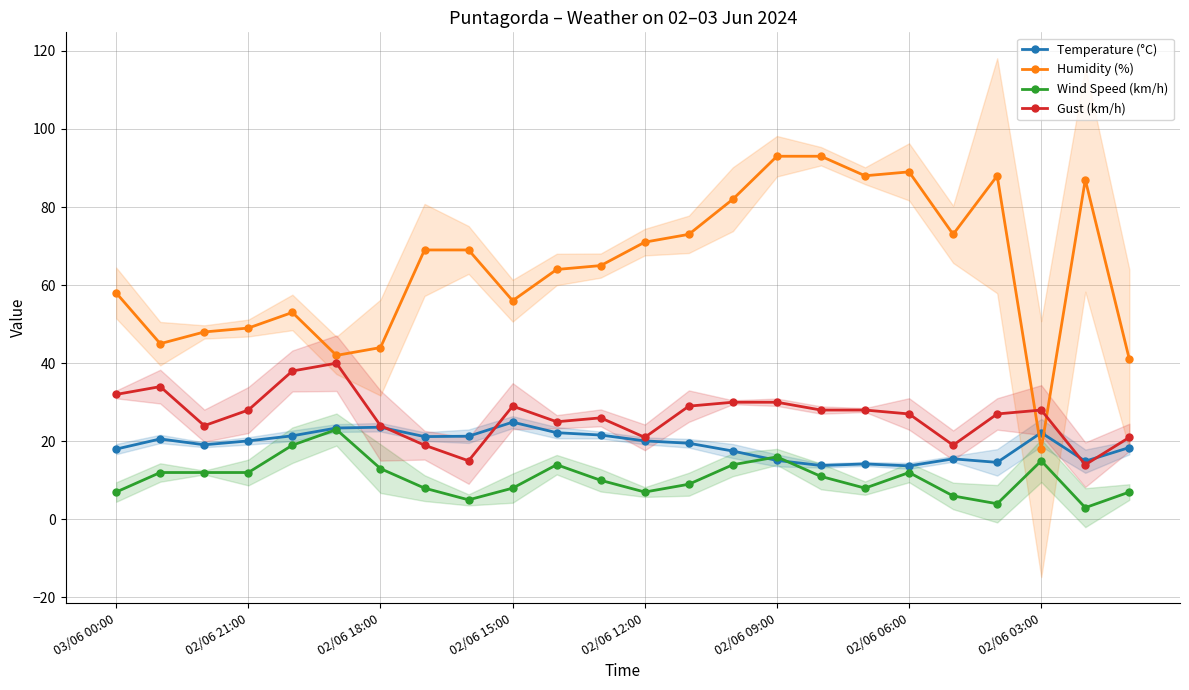

True or false: Humidity (%) and Wind Speed (km/h) intersect in this chart.

False